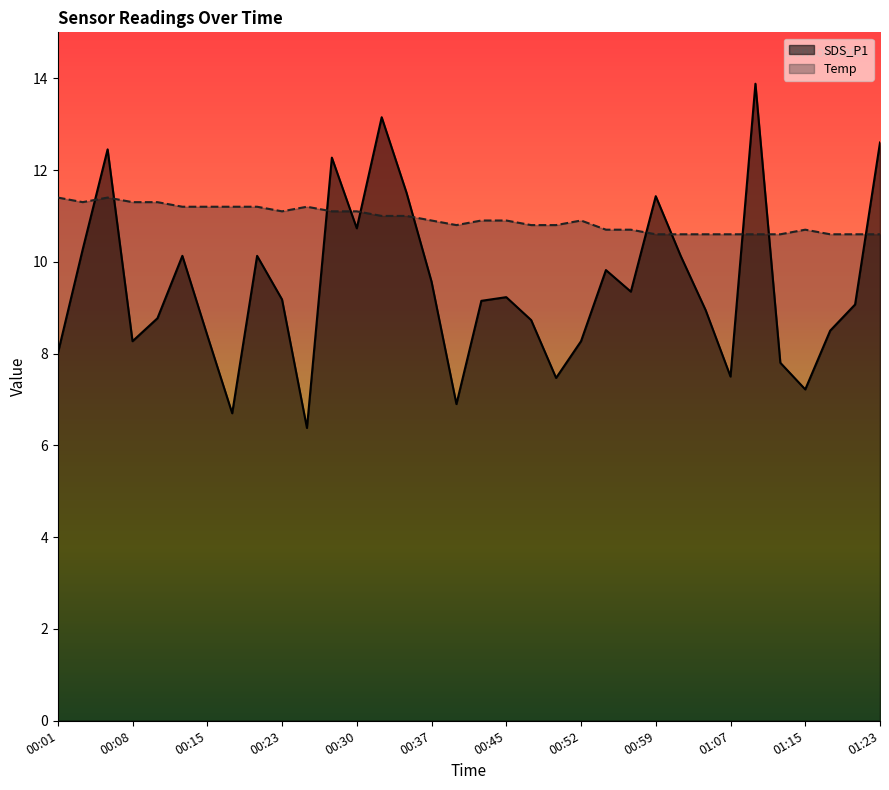

How many times do Temp and SDS_P1 cross each other?

11